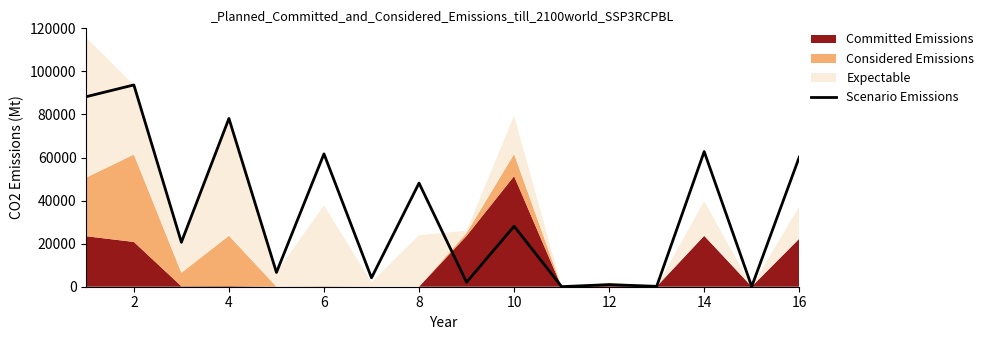

Reading left to right, extract all data points from this chart.

88262.9	93709.3	20652.4	78137.0	6634.8	61707.8	4130.8	48135.2	2075.1	28110.2	40.6	970.1	183.3	62754.6	103.6	60180.9